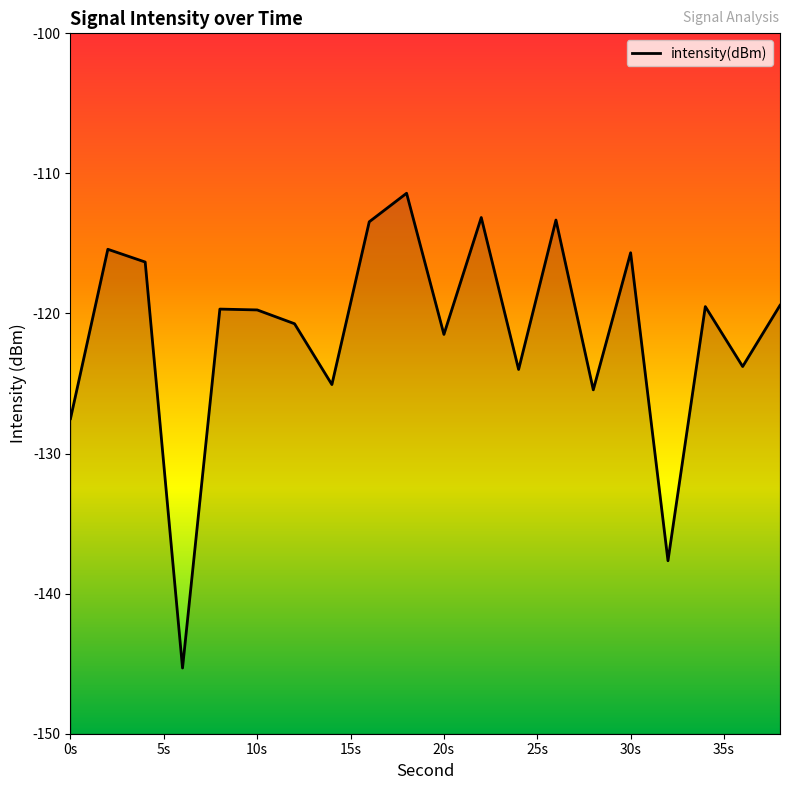

How many interior local peaks (higher than both neighbors) does the data have?

7